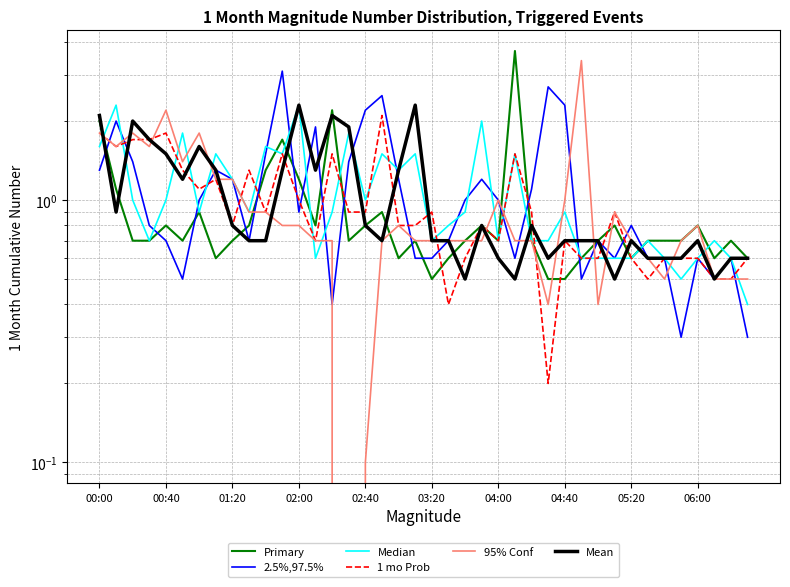

What is the sum of all 2.5%,97.5% values?

43.9